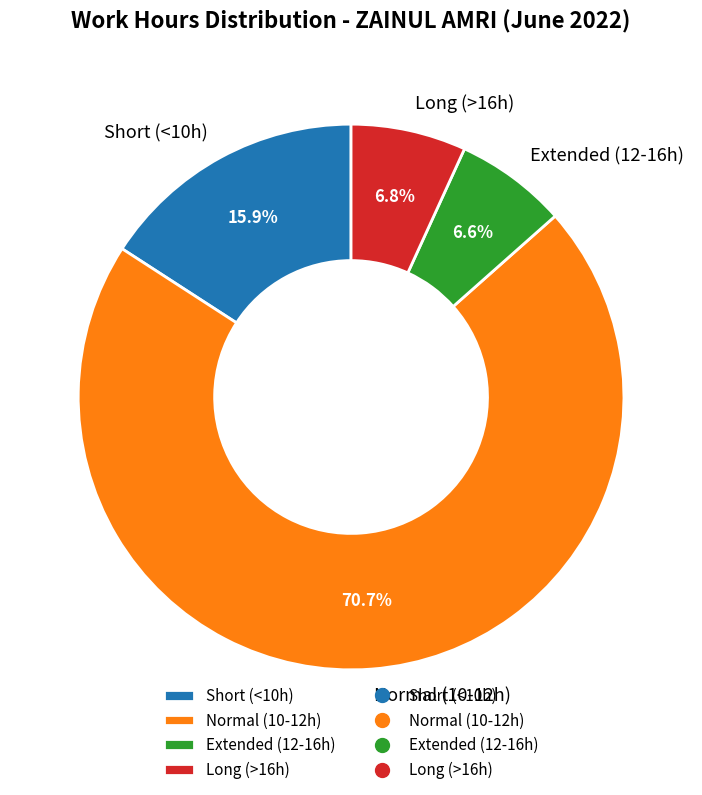

Is there any slice that represents more than half of the pie?

Yes